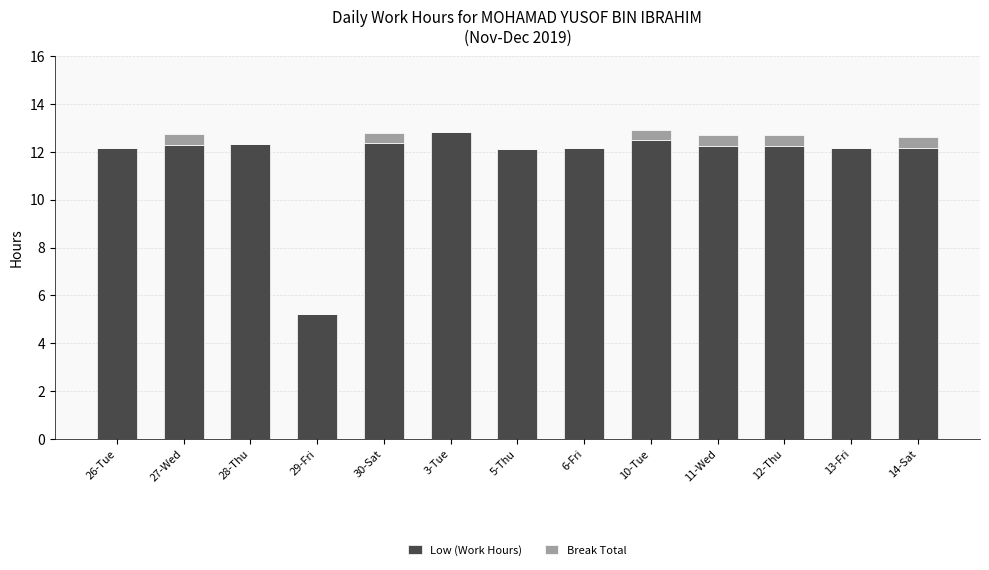

What is the maximum value for Low (Work Hours)?

12.8